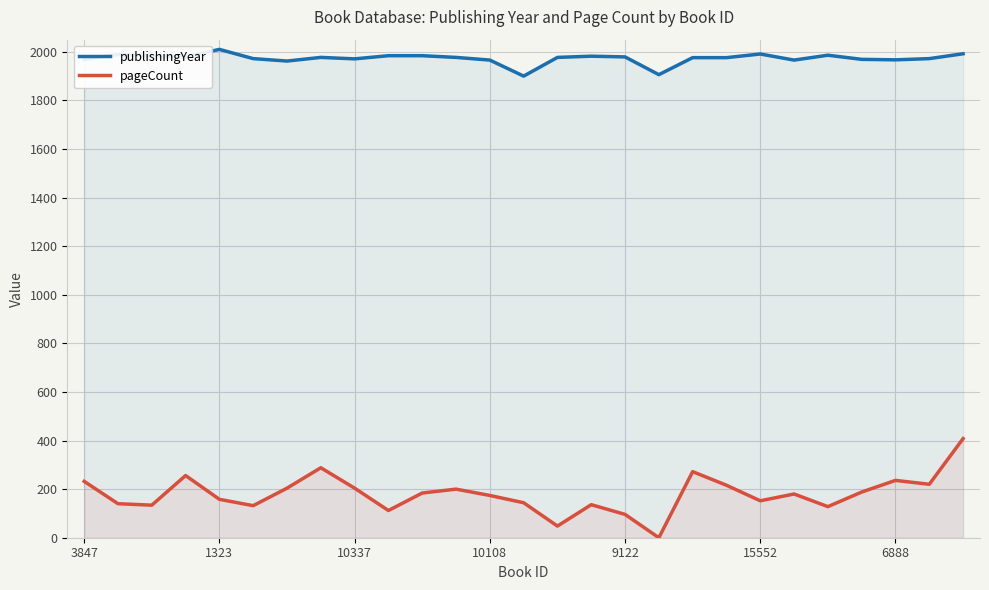

What is the maximum value shown in the chart?

2010